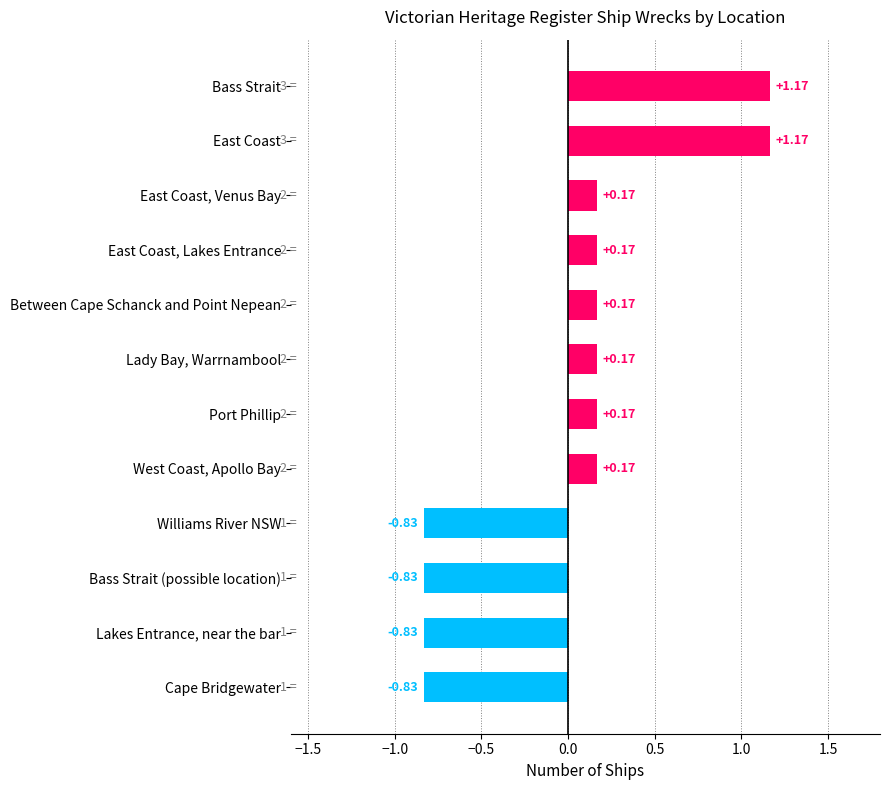

What is the approximate value at East Coast, Lakes Entrance?

2